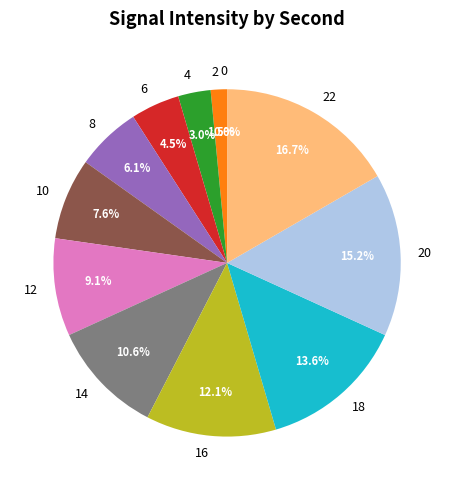

Is there any slice that represents more than half of the pie?

No